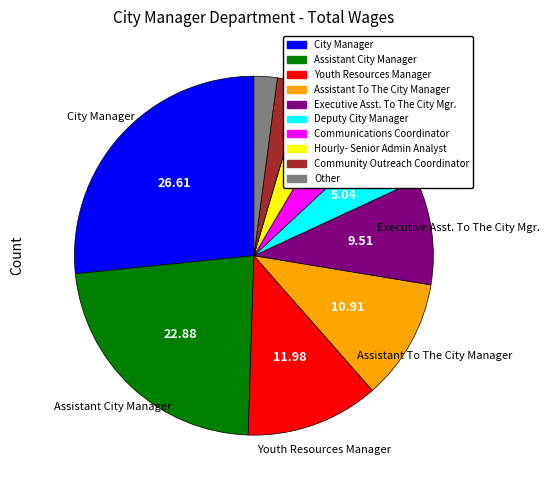

Approximately how many times larger is the value at Community Outreach Coordinator compared to Hourly- Senior Admin Analyst?

0.6